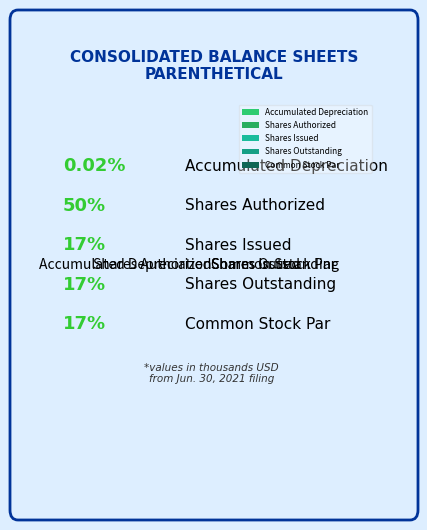

Is it true that Shares Outstanding is 8% of the pie?

False